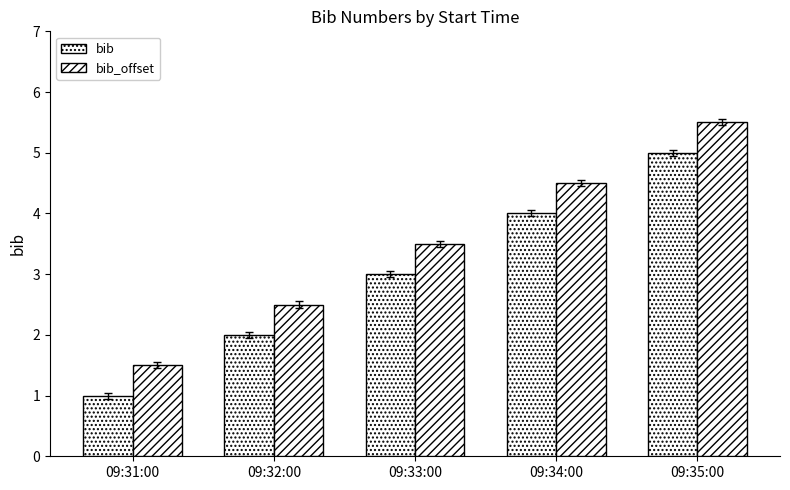

What is the sum of all bib_offset values?

17.5